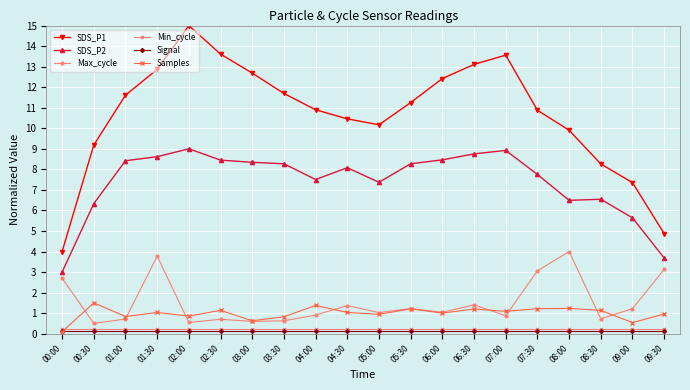

True or false: Samples and SDS_P2 intersect in this chart.

False